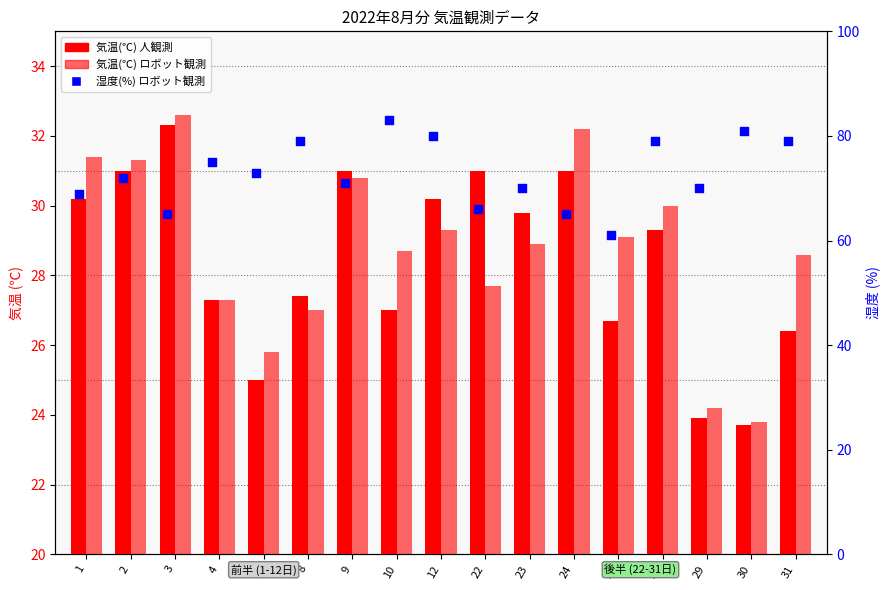

What are all the series names shown in the legend?

気温(℃) 人観測, 気温(℃) ロボット観測, 湿度(%) 人観測